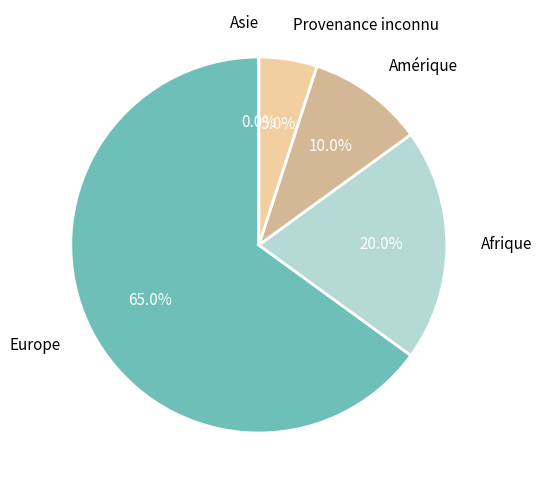

To the nearest percent, what percentage of the pie is Europe?

65%